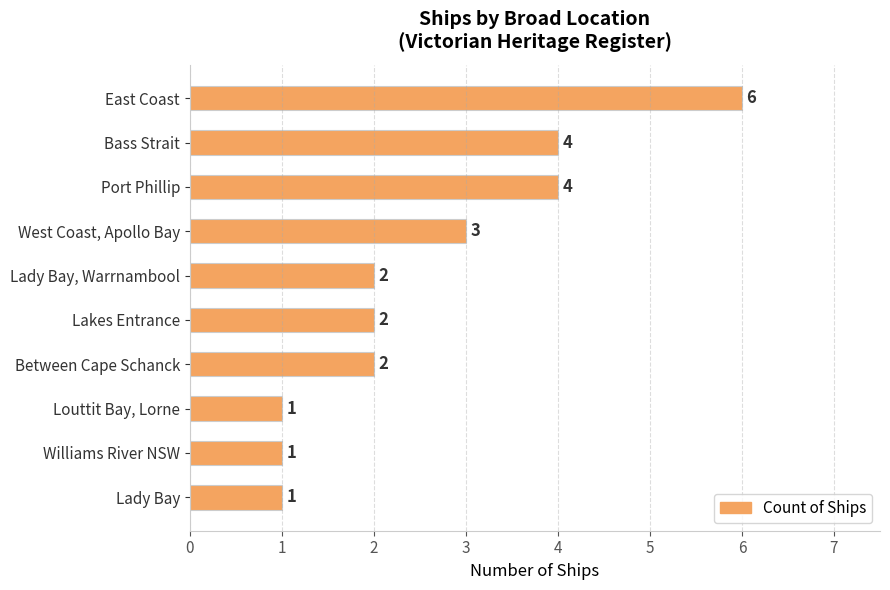

Reading top to bottom, what are all the values shown in this chart?

6	4	4	3	2	2	2	1	1	1